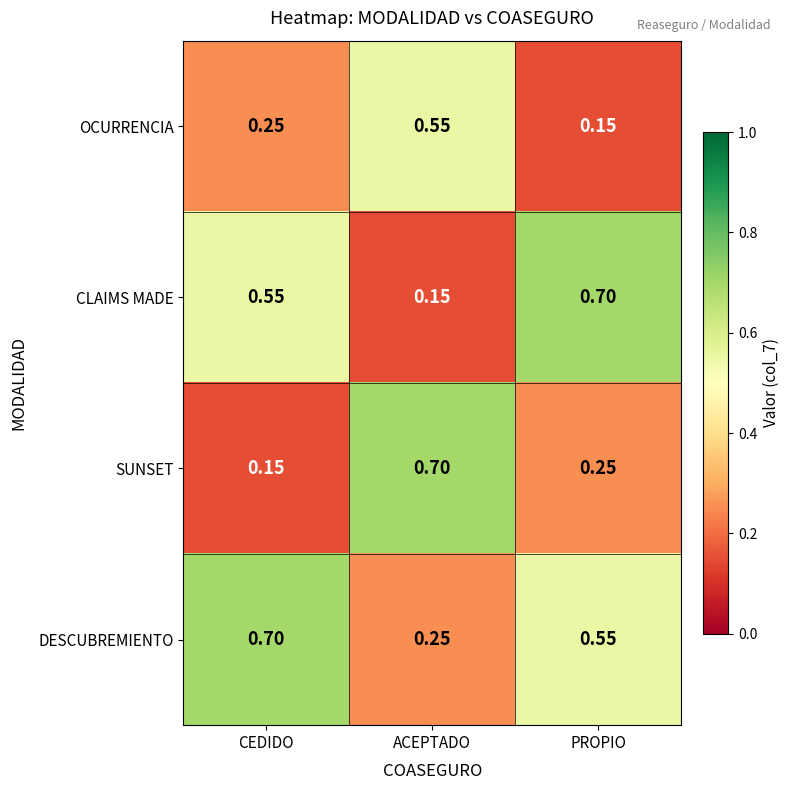

At how many categories does at least one series exceed 0?

3